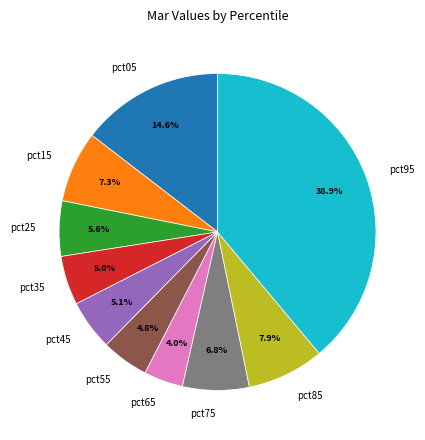

To the nearest percent, what is the average slice percentage?

10%